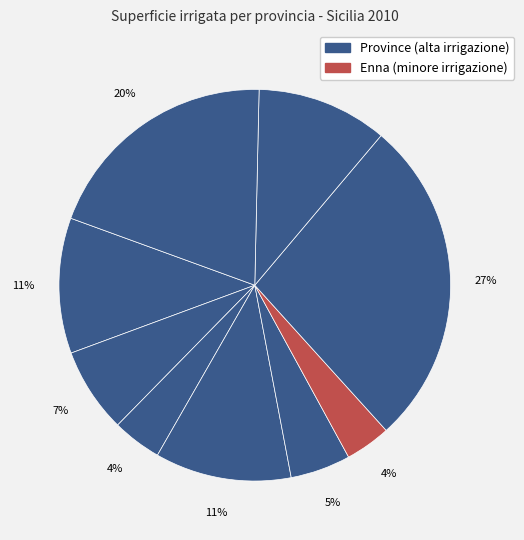

Which category has the biggest portion of the pie?

Catania